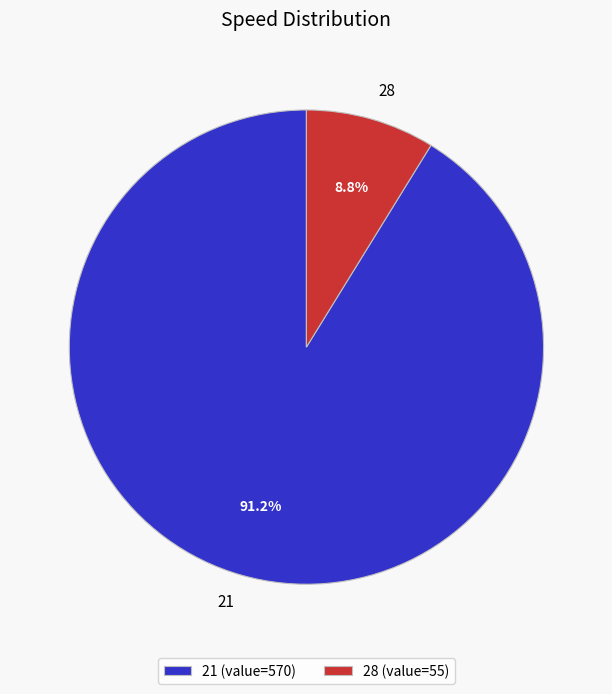

What is the smallest slice in the pie chart?

28